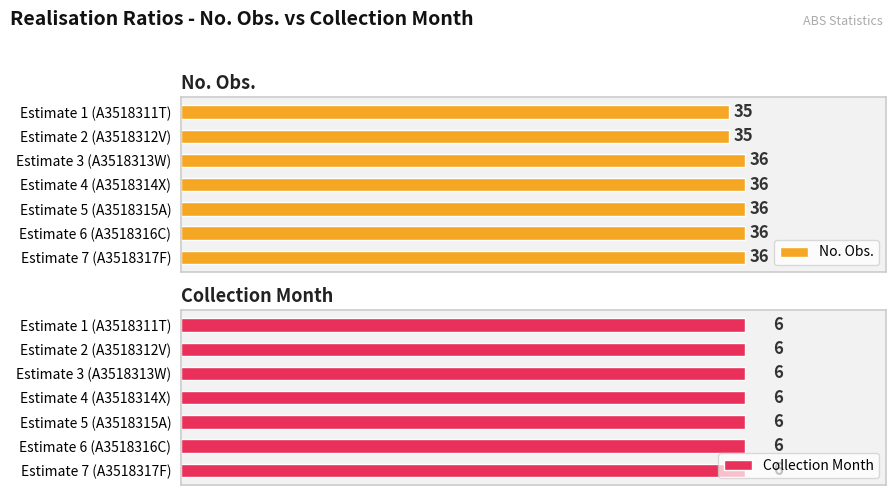

How many bars are there in total?

14